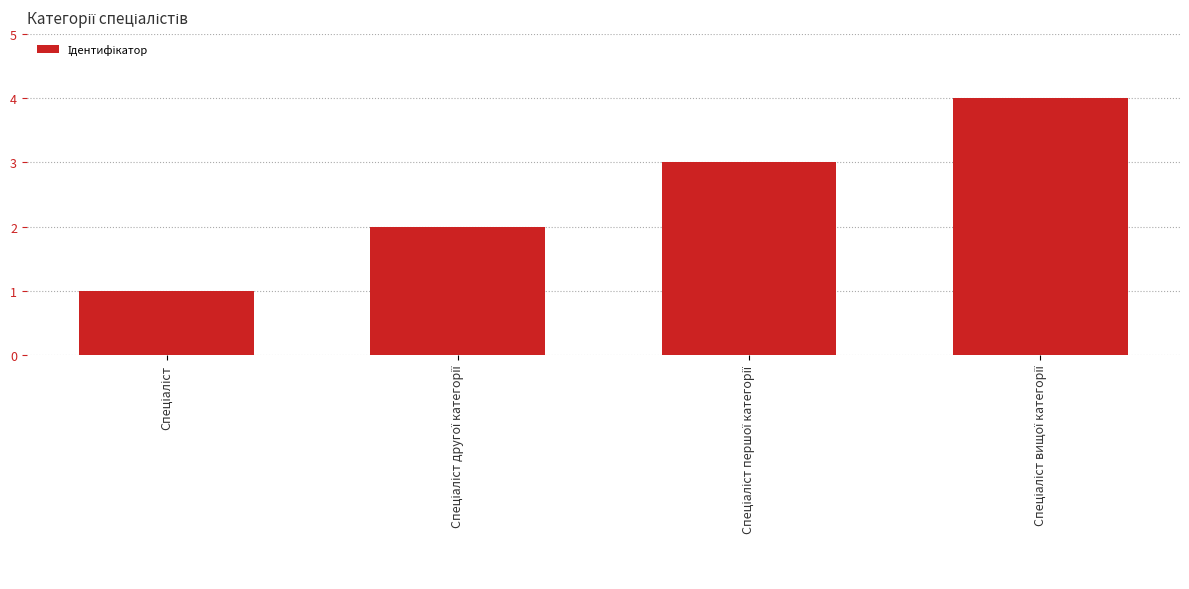

What is the difference between the maximum and minimum values?

3